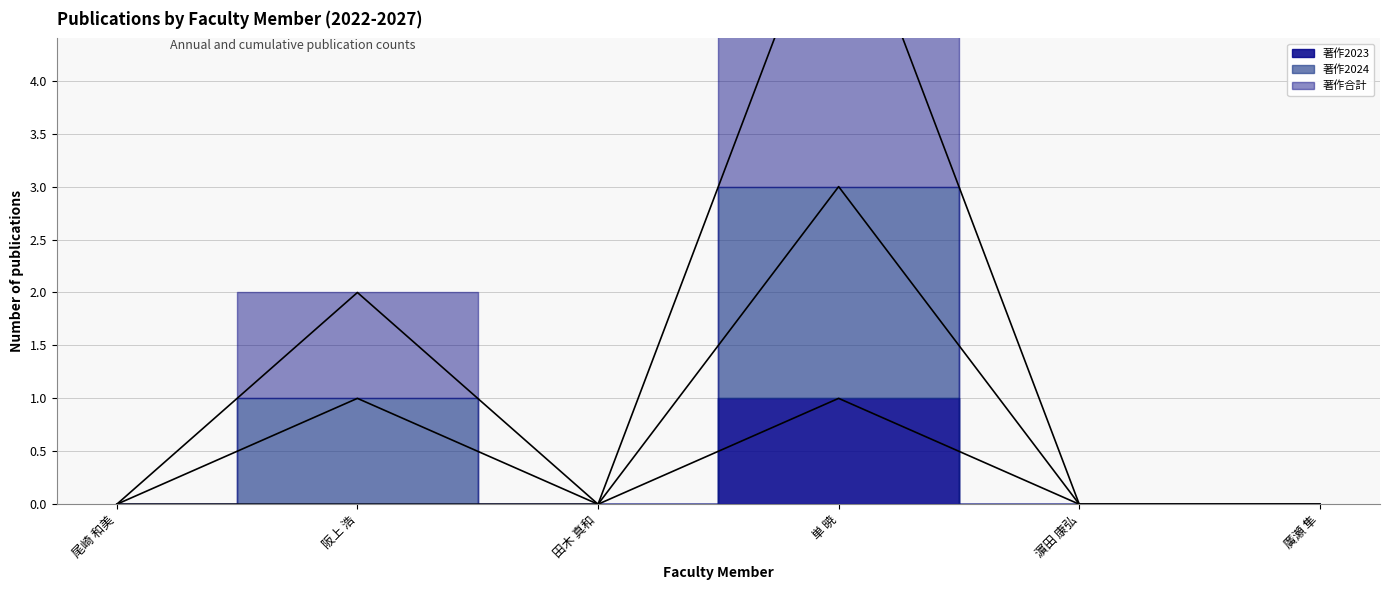

True or false: 著作2023 (line) and 著作2024 (line) cross at least once.

False